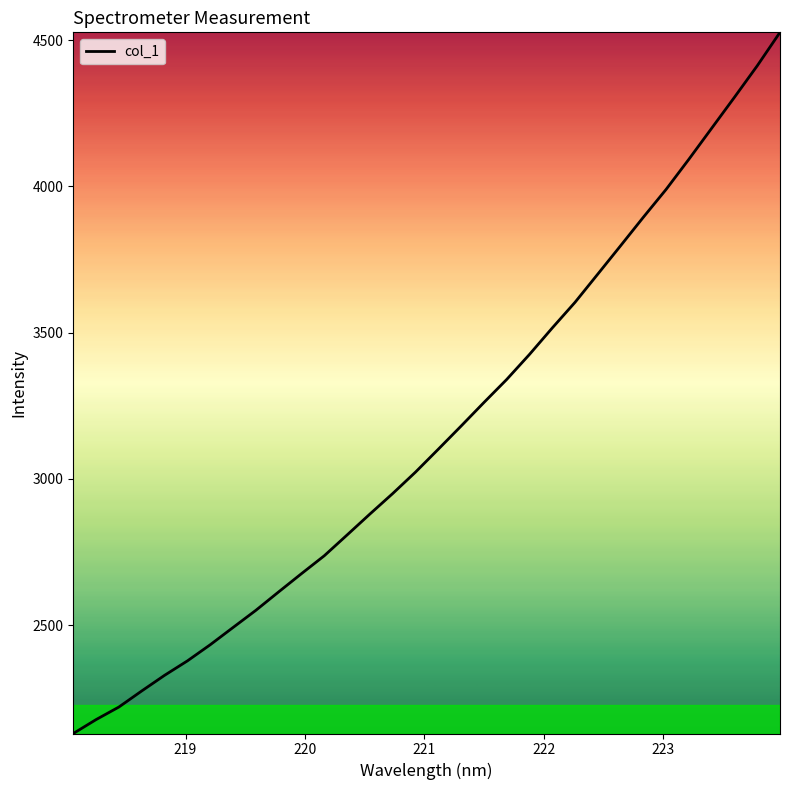

What is the greatest value displayed?

4526.2